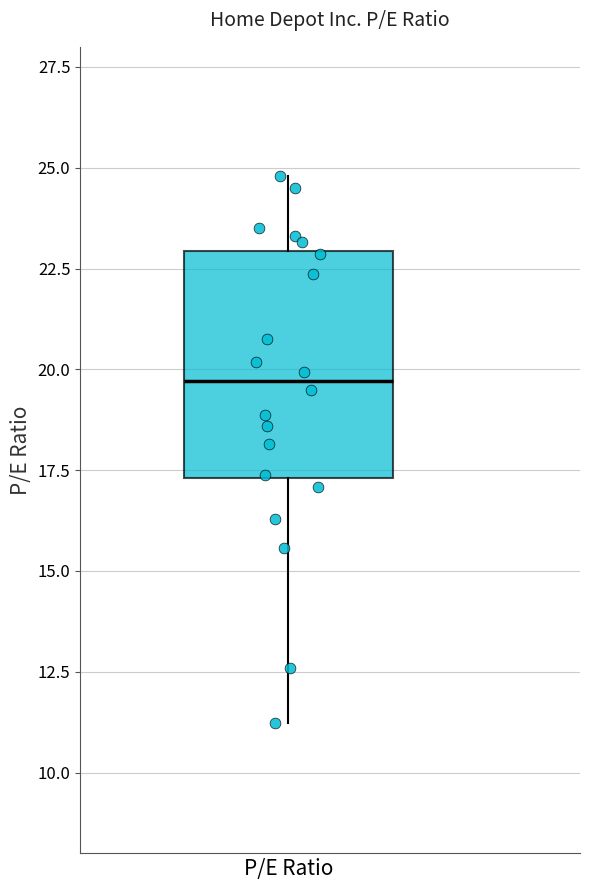

Where is the lower edge of the box for P/E Ratio on the y-axis? The values are not printed on the chart, so give them approximately, as read against the axis.

17.5